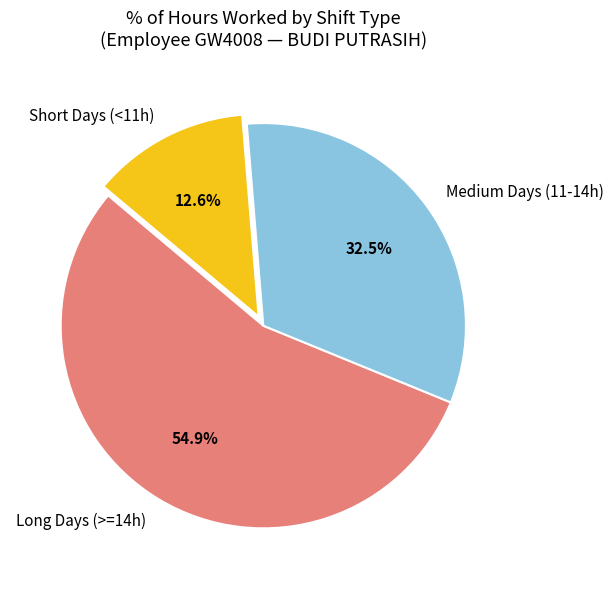

To the nearest percent, what is the average slice percentage?

33%